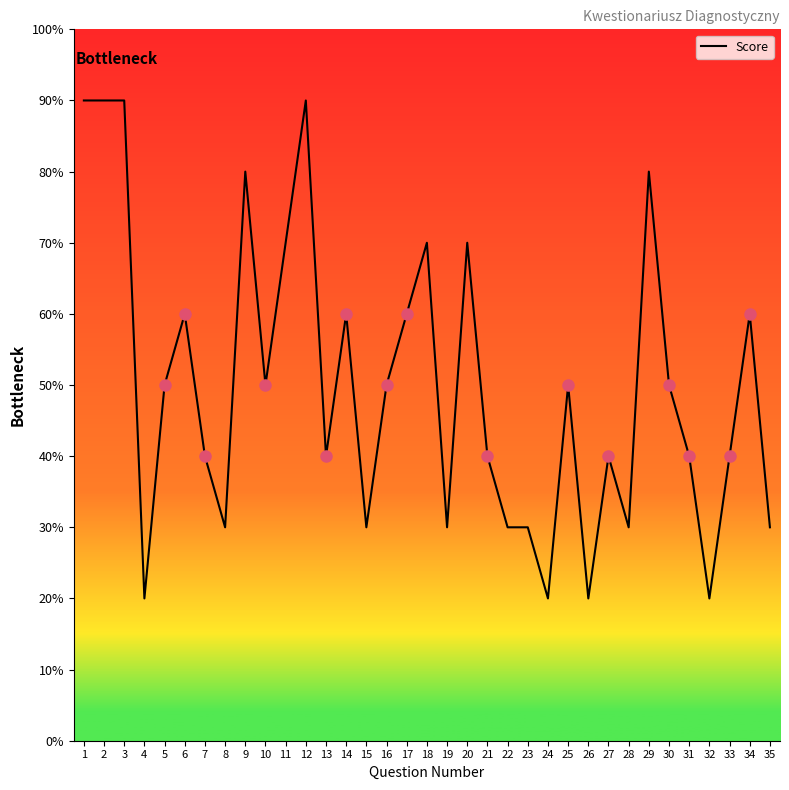

Is this an area chart (filled region under the line)?

No